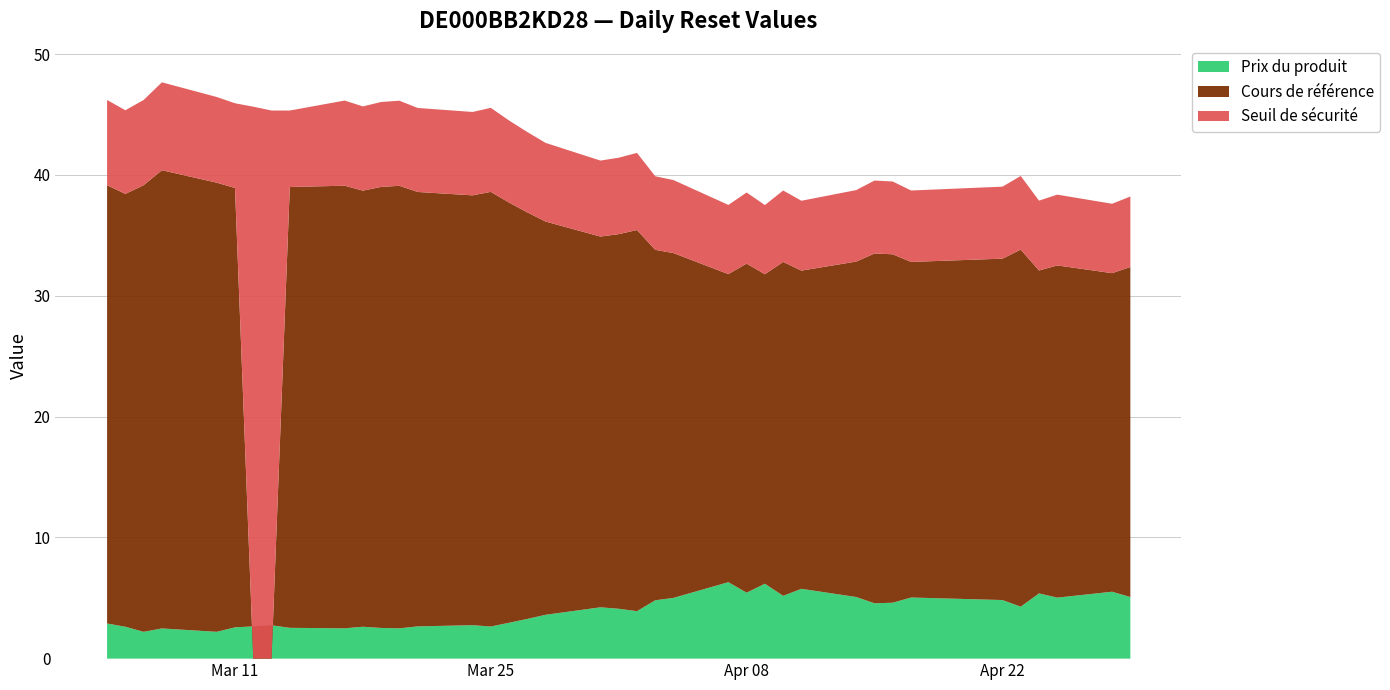

How many lines are shown in the chart?

3